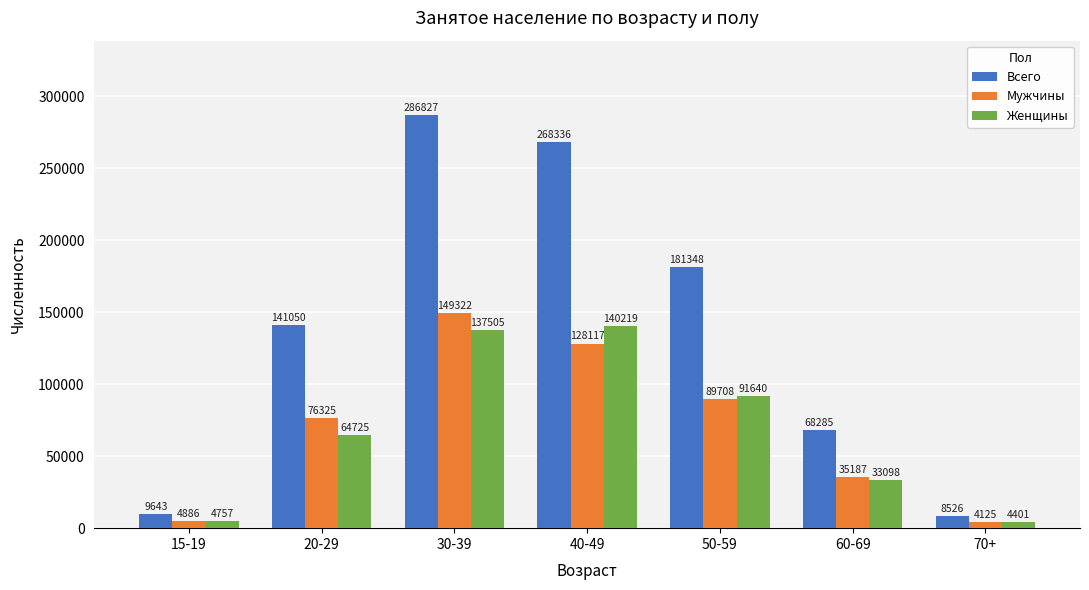

Where is Мужчины nearest to the value 76723?

20-29